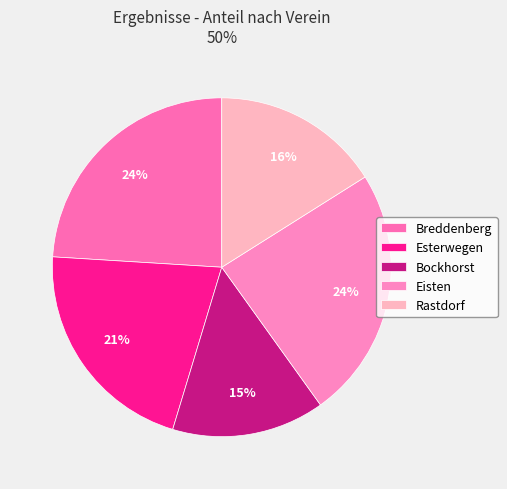

What percentage is the Bockhorst slice, to the nearest percent?

15%